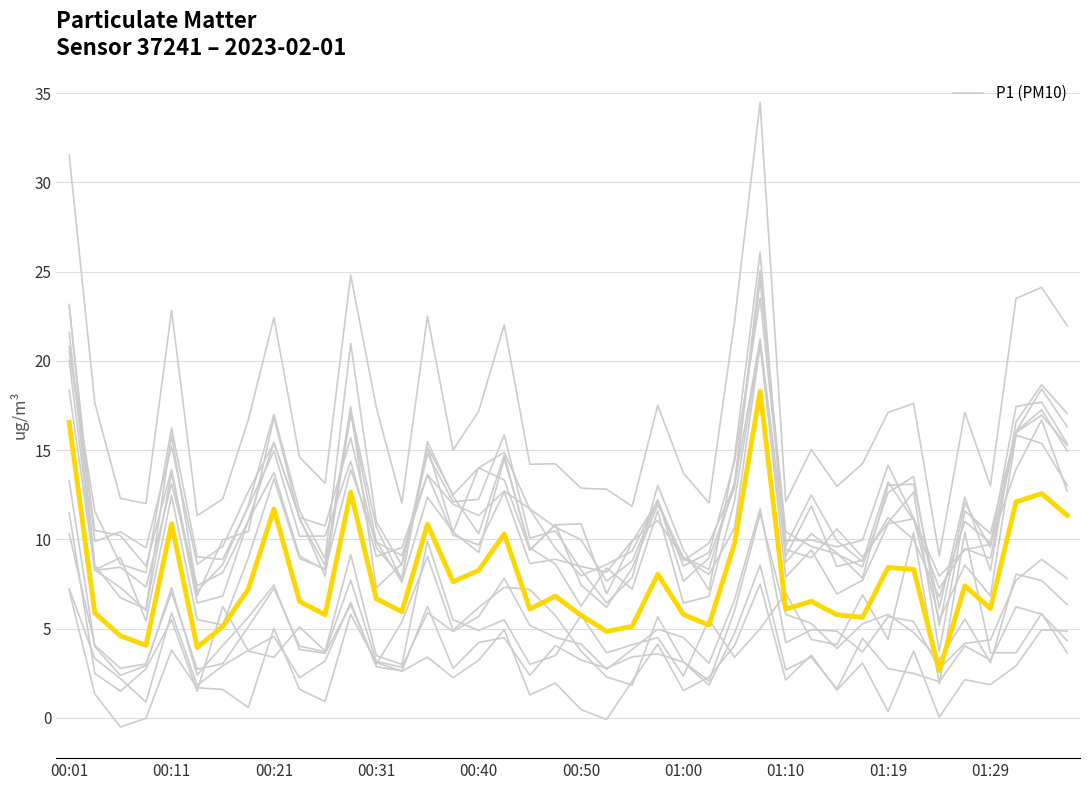

The P1 (PM10) series shows 10.0 at 01:10. True or false?

False